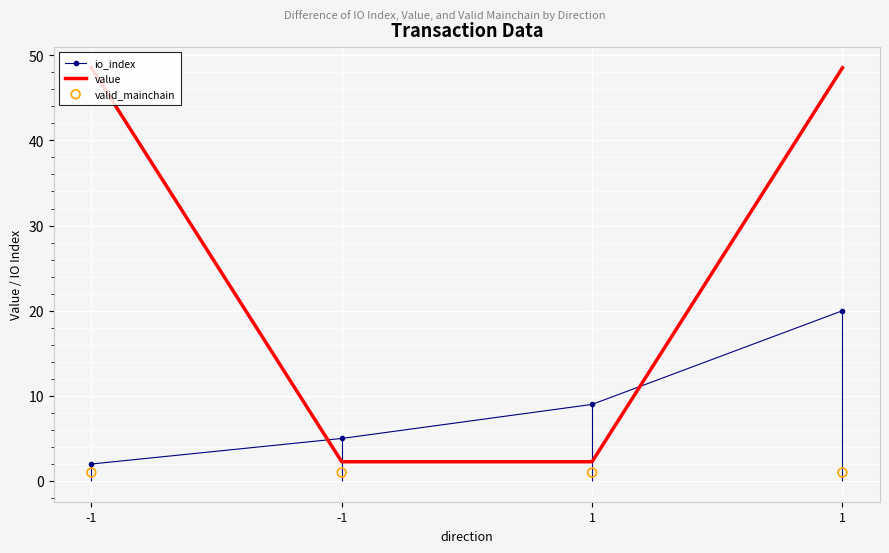

What is the total value across all series at 1?

12.3